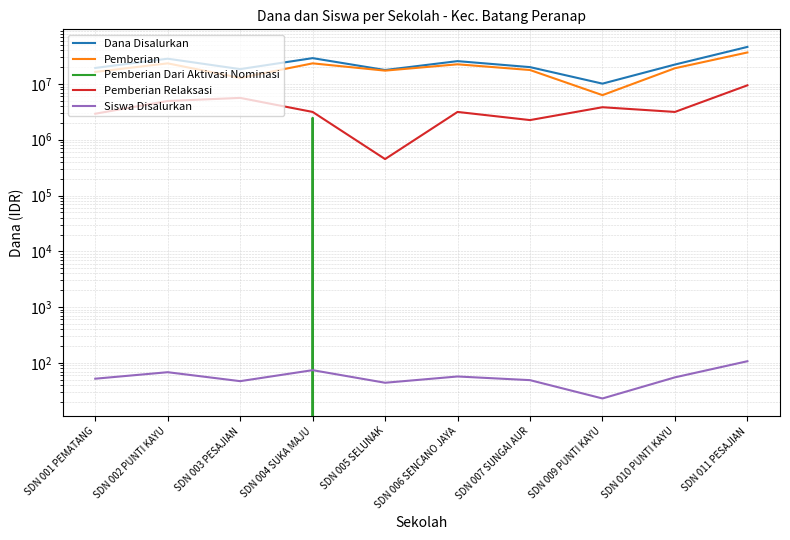

How many lines are shown in the chart?

5